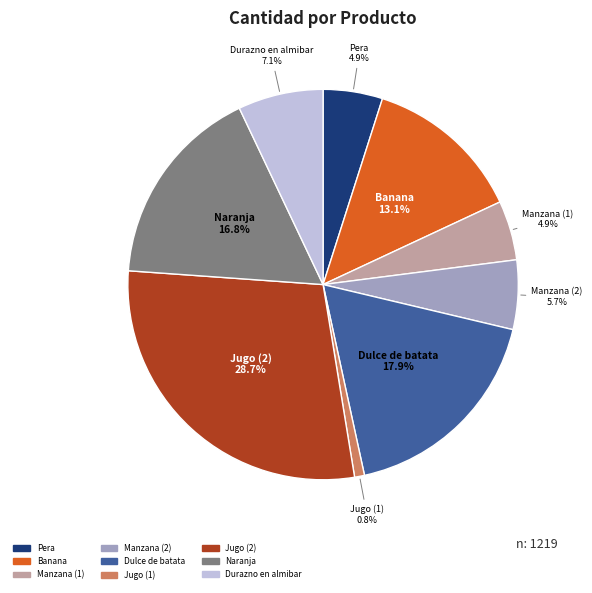

How many slices are in this pie chart?

9